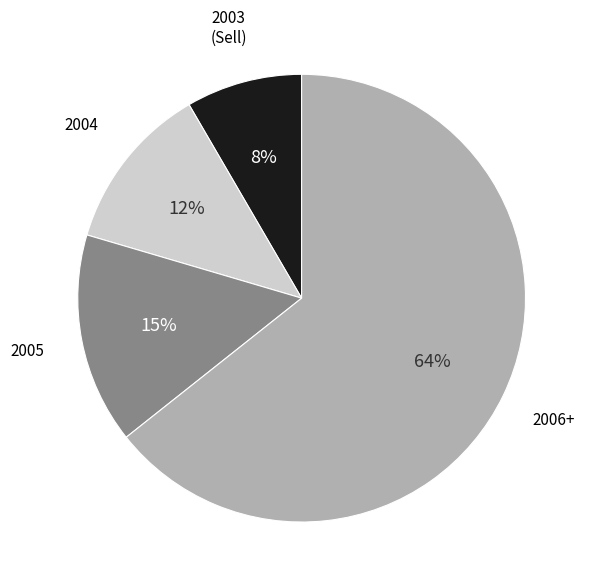

What is the ratio of the value at 2004 to the value at 2005?

0.8